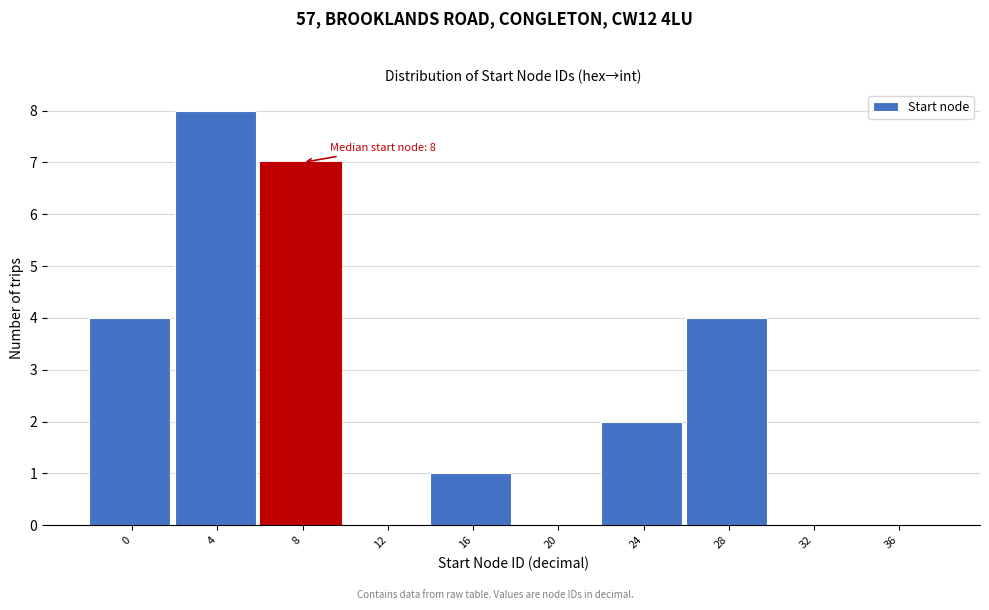

Reading left to right, extract all data points from this chart.

0=4	4=8	8=7	12=0	16=1	20=0	24=2	28=4	32=0	36=0